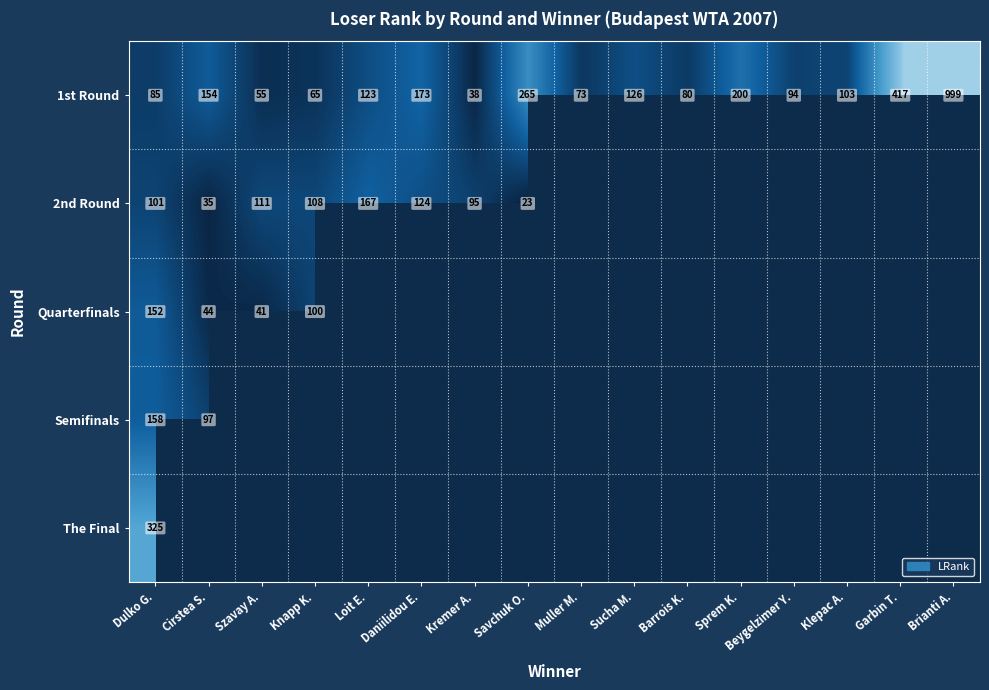

Which has a higher value, Klepac A. or Sprem K.?

Sprem K.